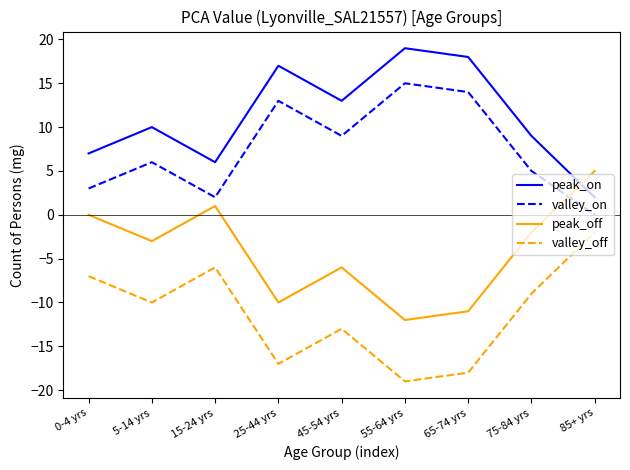

At which label does valley_off first exceed -10?

0-4 yrs